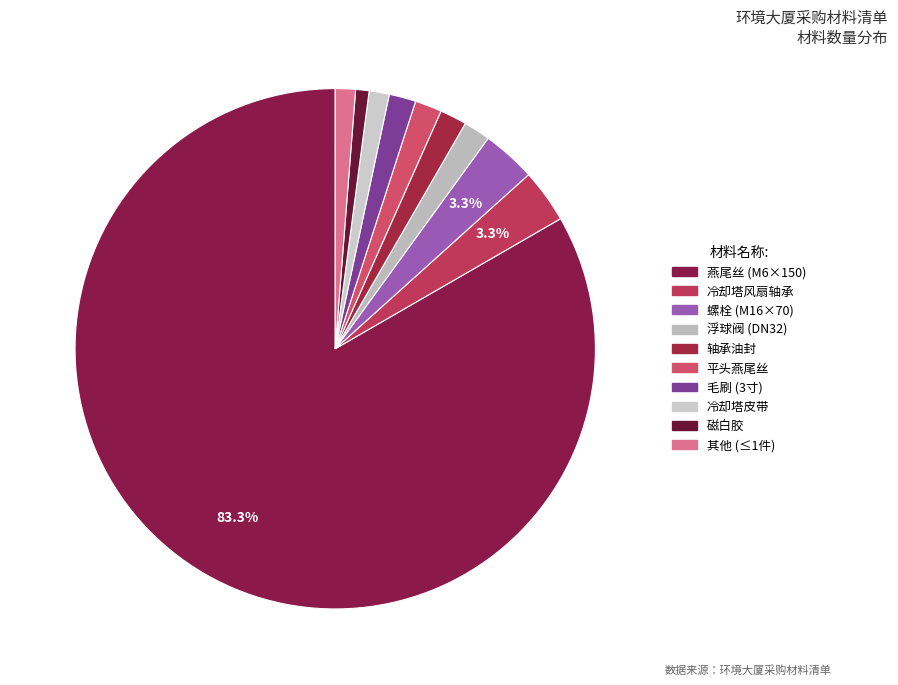

Count the number of slices in the pie.

10